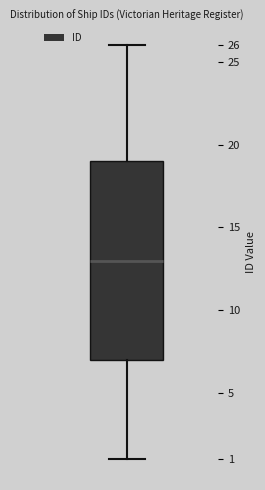

Where is the lower edge of the box on the y-axis? The values are not printed on the chart, so give them approximately, as read against the axis.

7